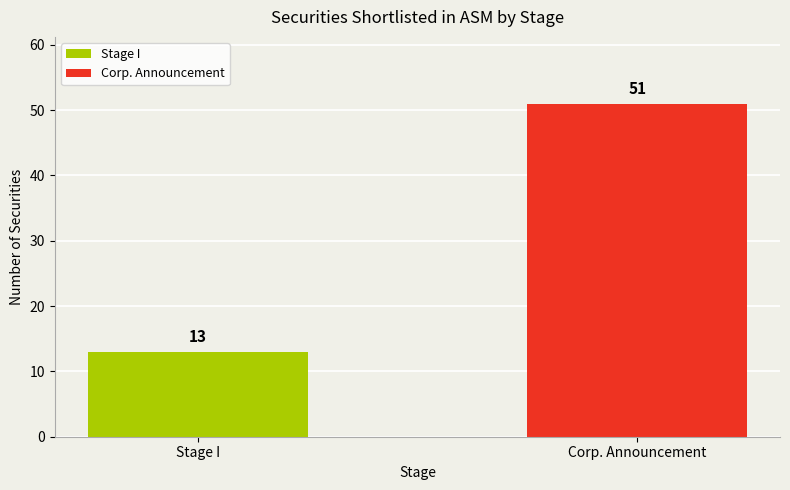

Reading left to right, list all the values displayed in this chart.

Stage I=13	Corp. Announcement=51